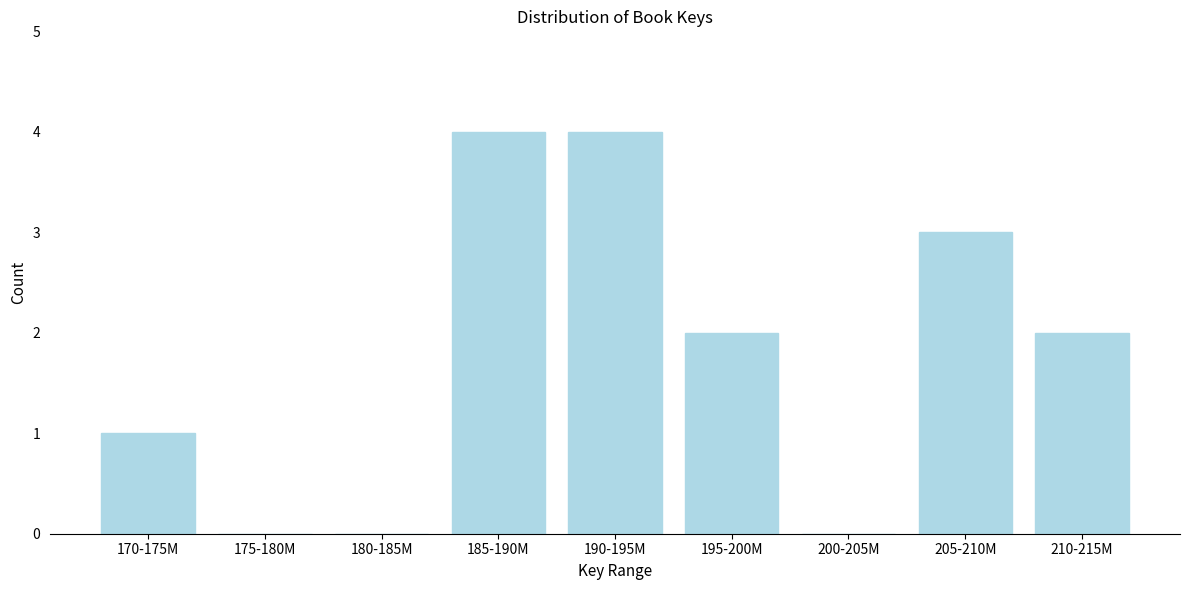

Reading left to right, extract all data points from this chart.

170-175M=1	175-180M=0	180-185M=0	185-190M=4	190-195M=4	195-200M=2	200-205M=0	205-210M=3	210-215M=2